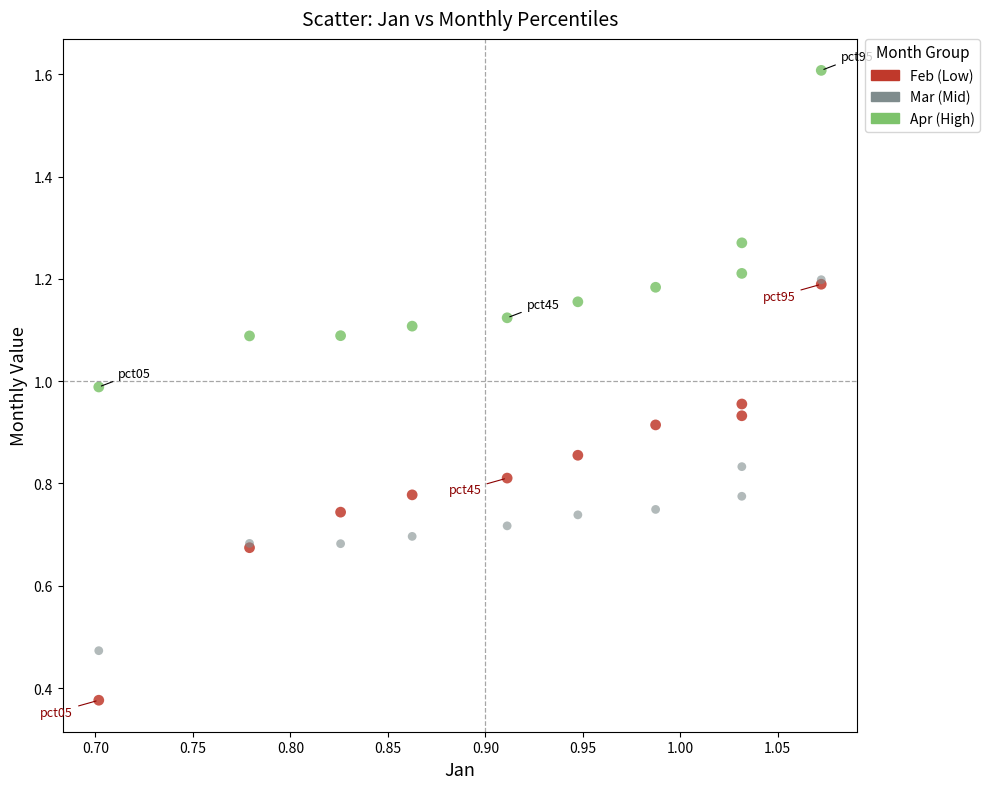

Which series has the widest spread of Y values?

Feb (Low)